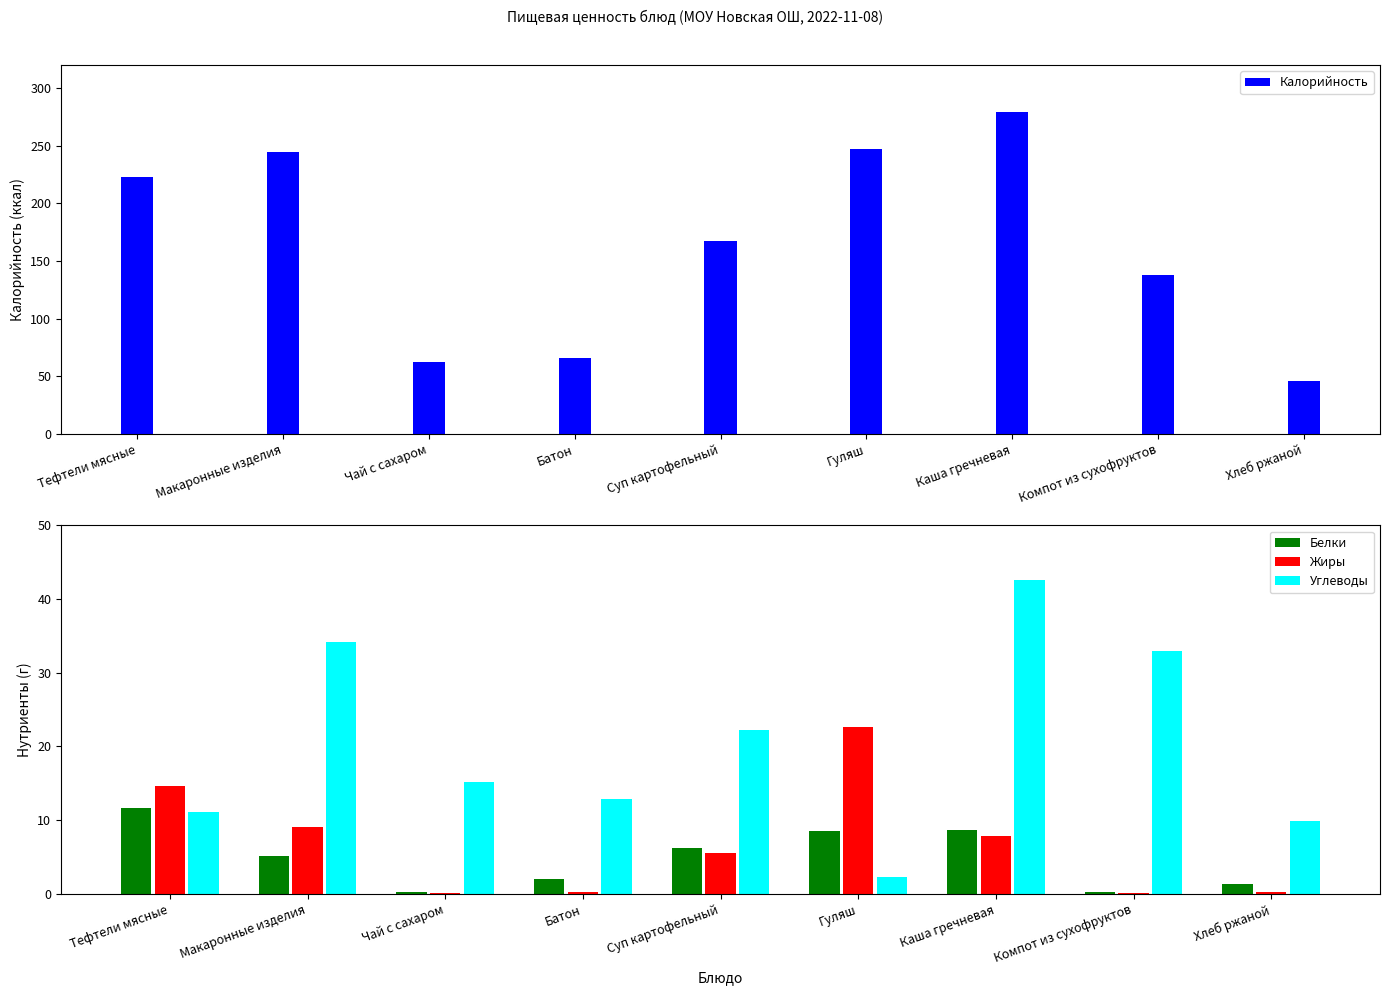

Which series has the widest spread of values?

Калорийность